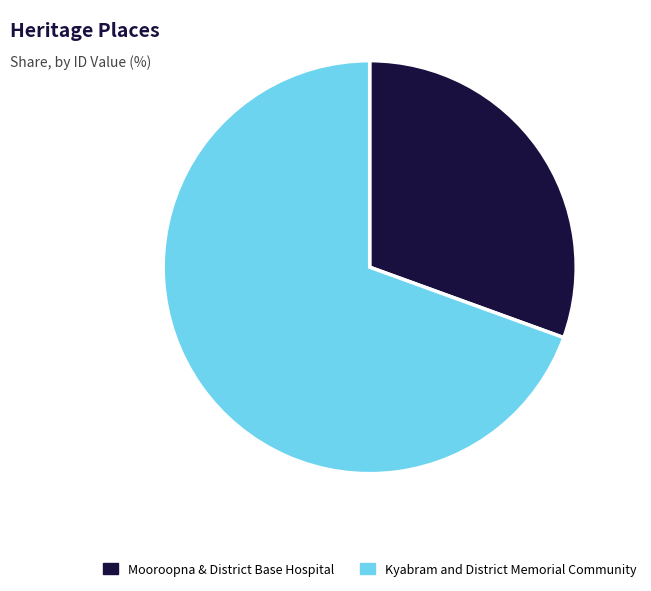

What is the largest slice in the pie chart?

Kyabram and District Memorial Community